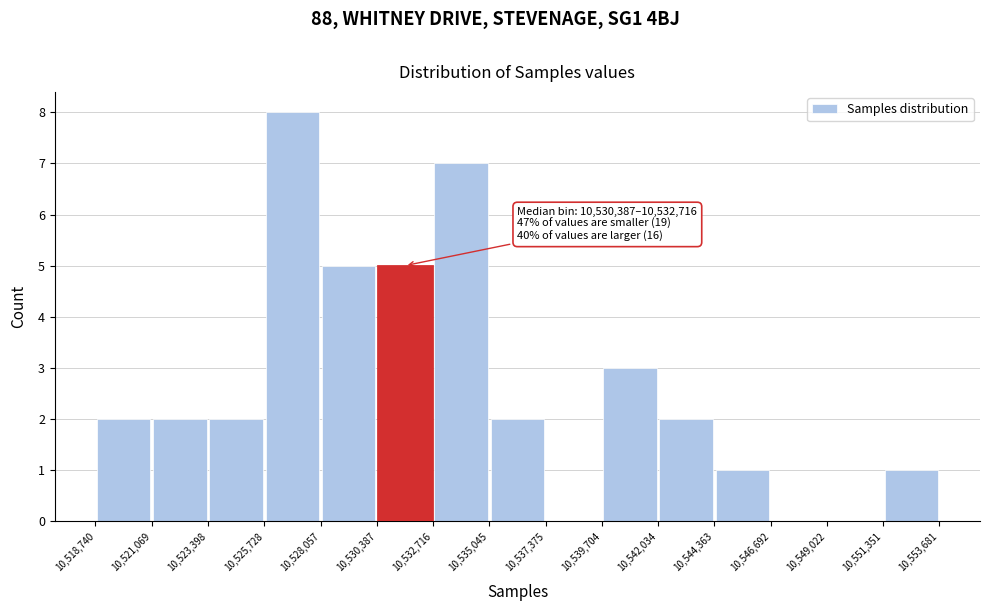

Which range on the x-axis has the tallest bar?

10,525,728 to 10,528,057